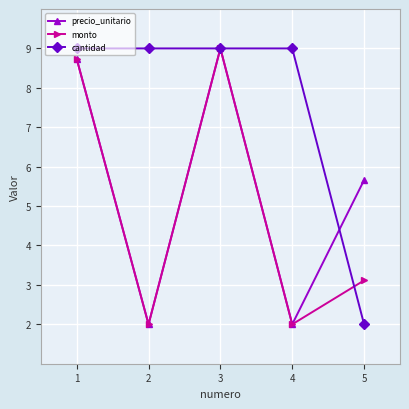

What is the value of the cantidad point at the 4th from the left?

9.0